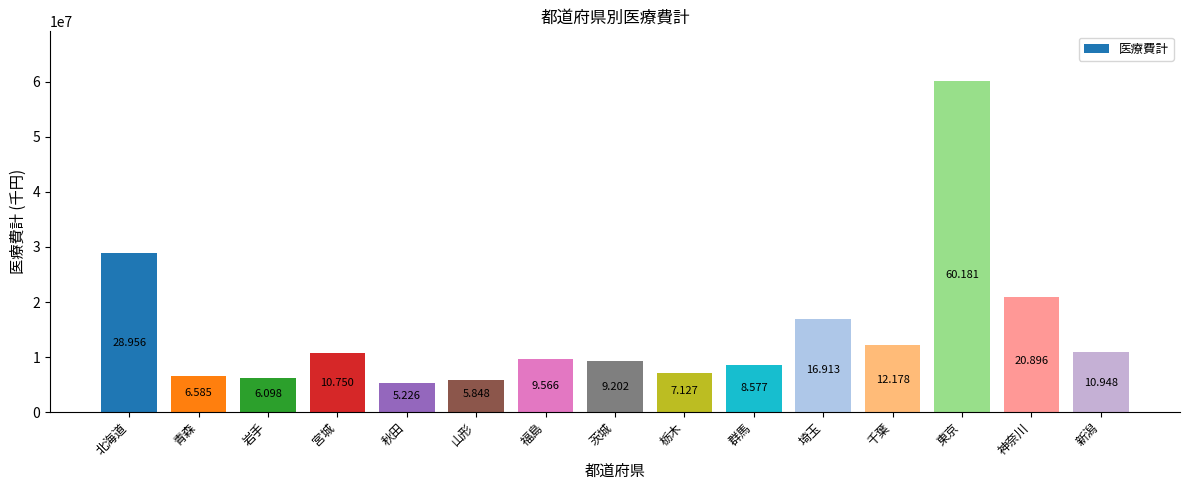

Are the bars horizontal?

No